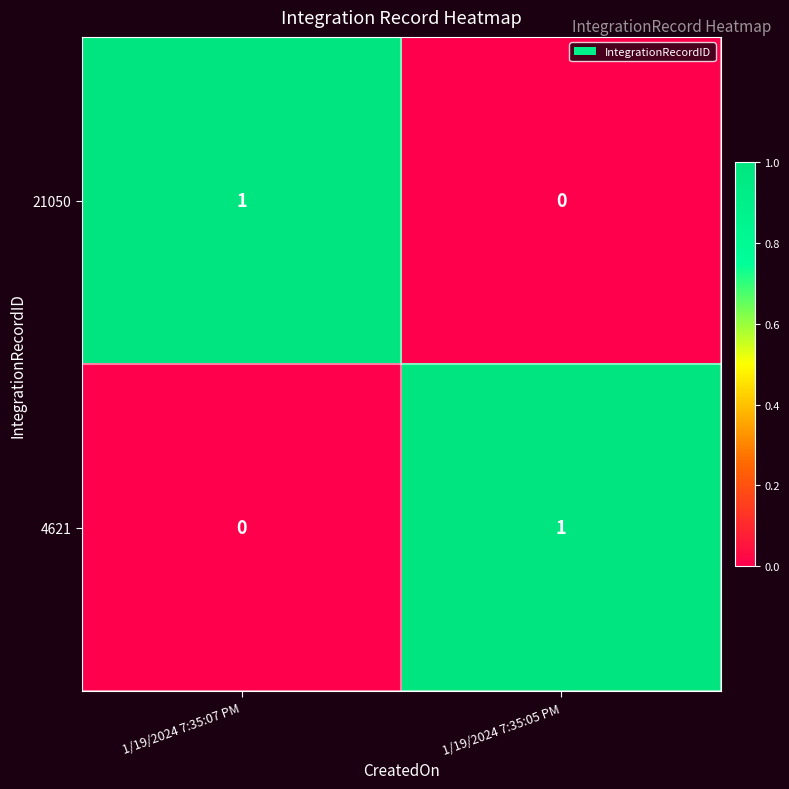

The value of 4621 at 1/19/2024 7:35:05 PM is 2. True or false?

False